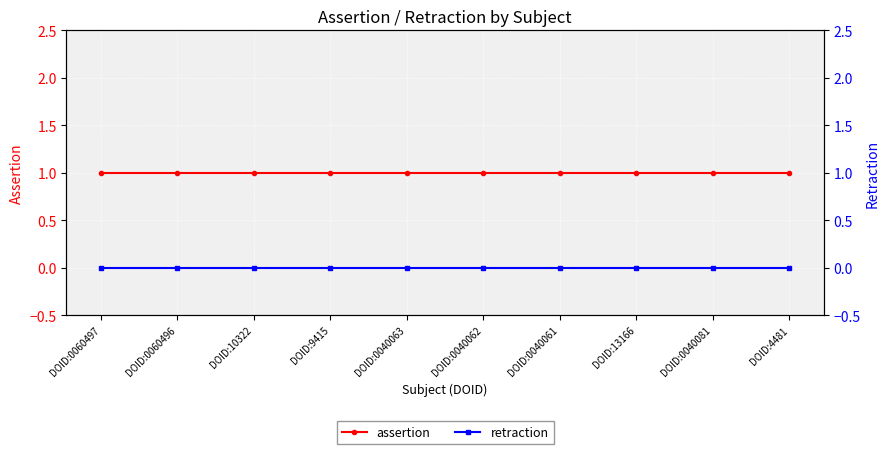

True or false: retraction and assertion cross at least once.

False